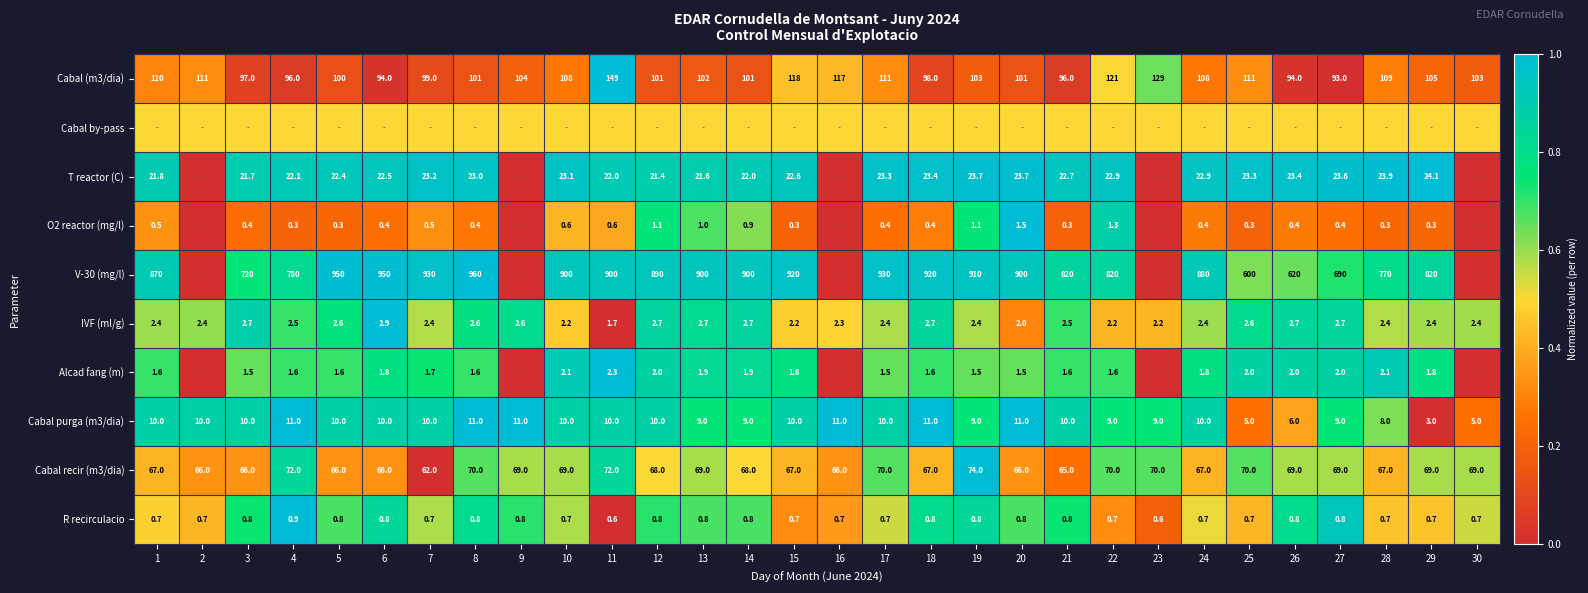

Is it true that IVF (ml/g) equals 2.4 at 19?

True